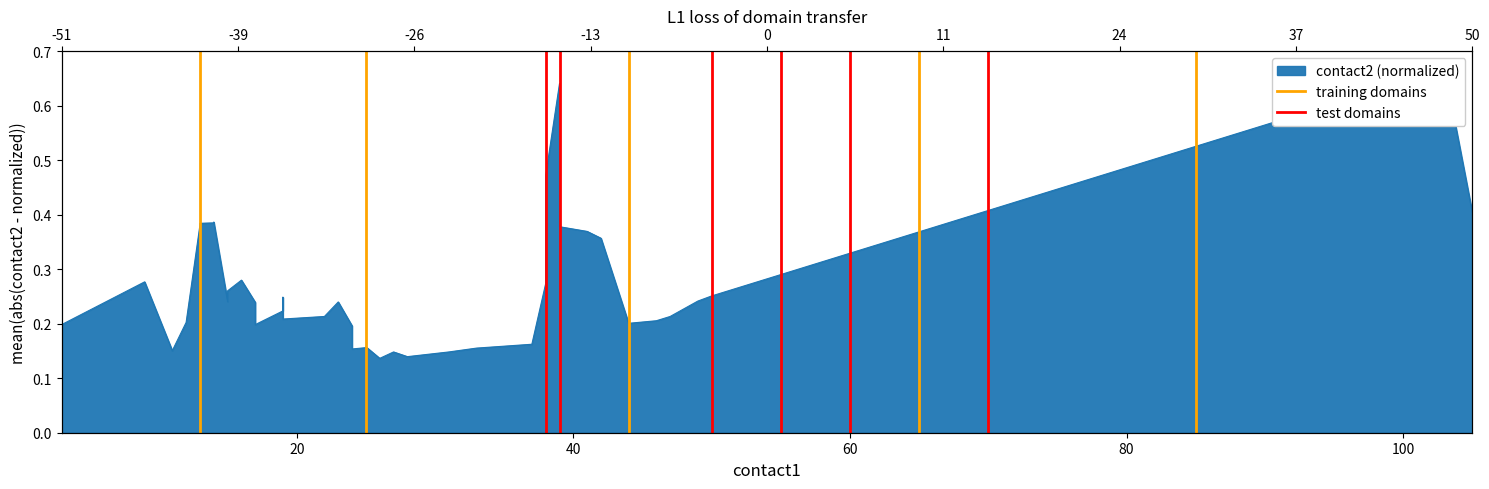

How many training domains values are between 0 and 1?

2